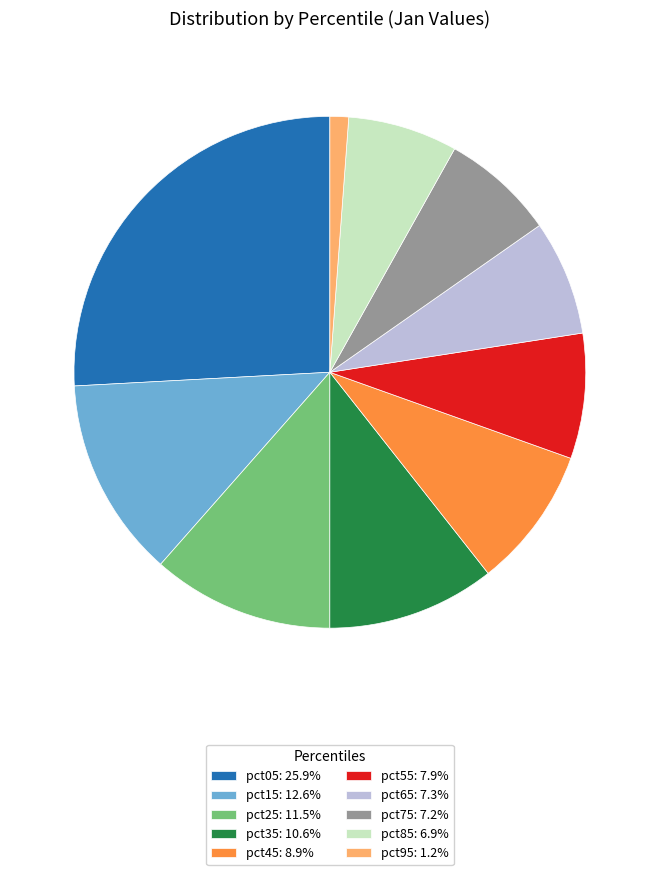

Is pct15 the majority of the pie?

No